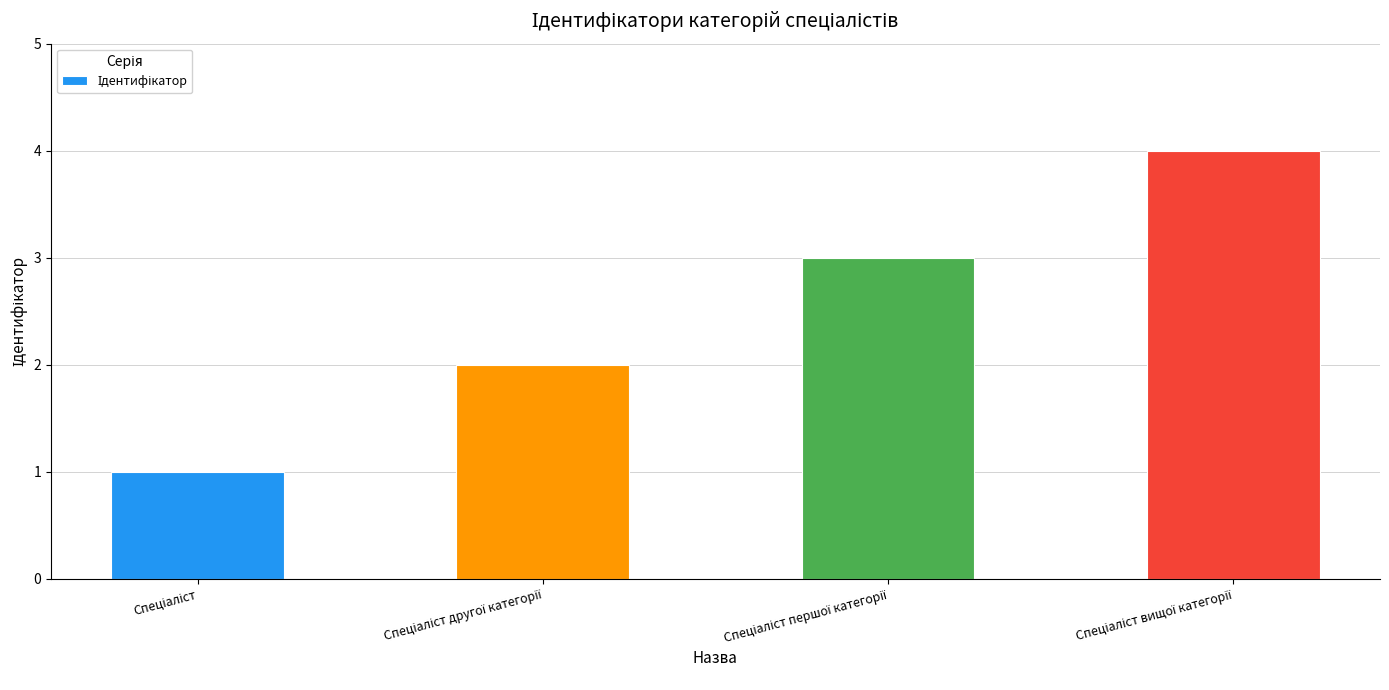

What is the maximum value shown in the chart?

4